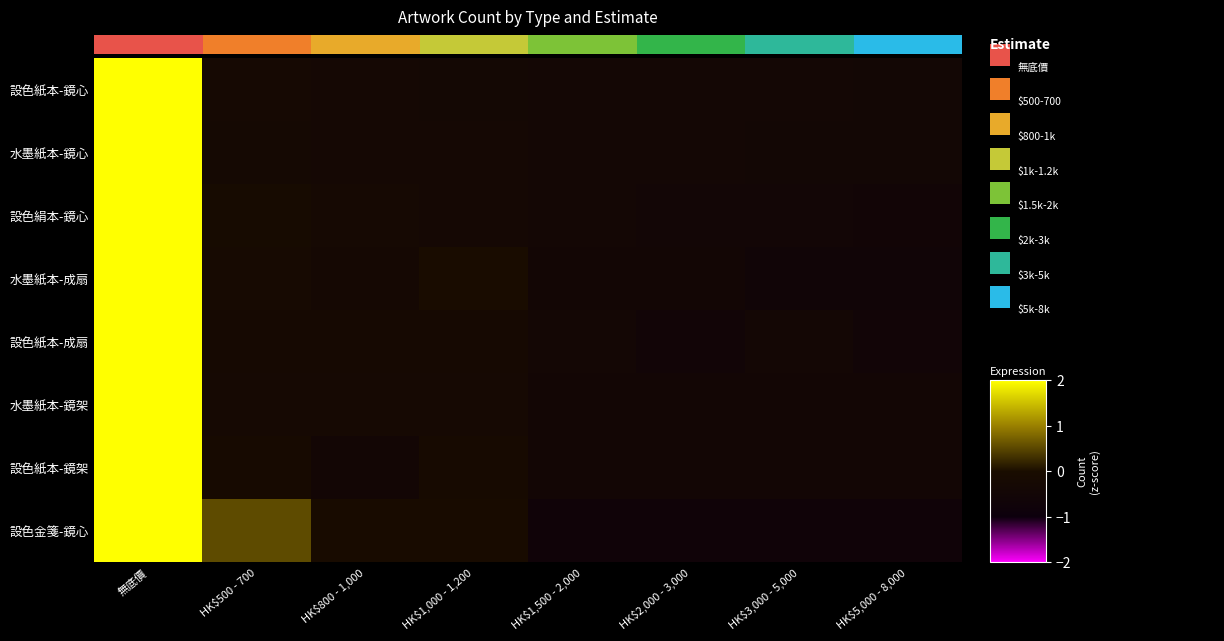

Which series changed the most between HK$1,500 - 2,000 and HK$3,000 - 5,000?

水墨紙本-成扇